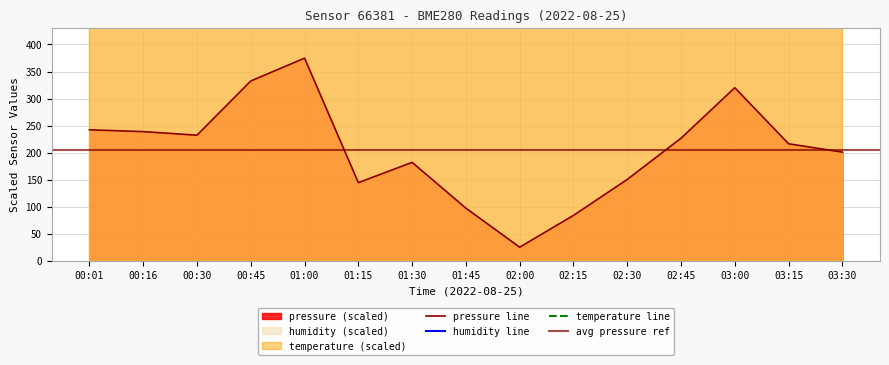

What is the label of the 9th point from the left?

02:00